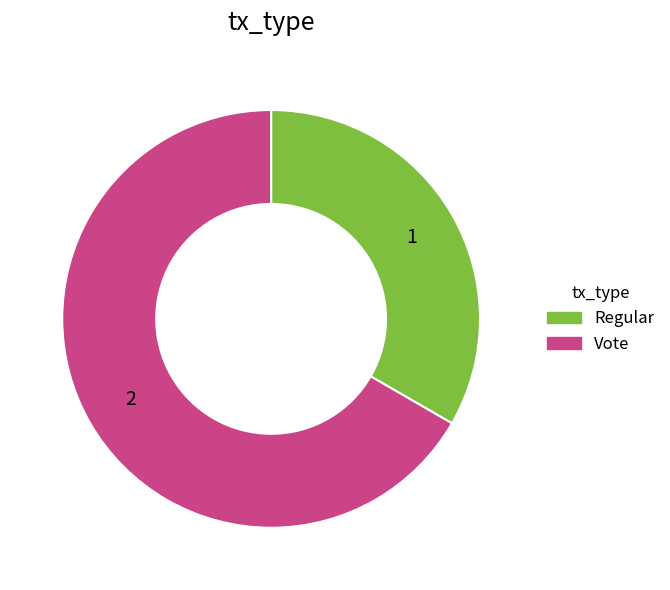

Is there a majority slice in this chart?

Yes